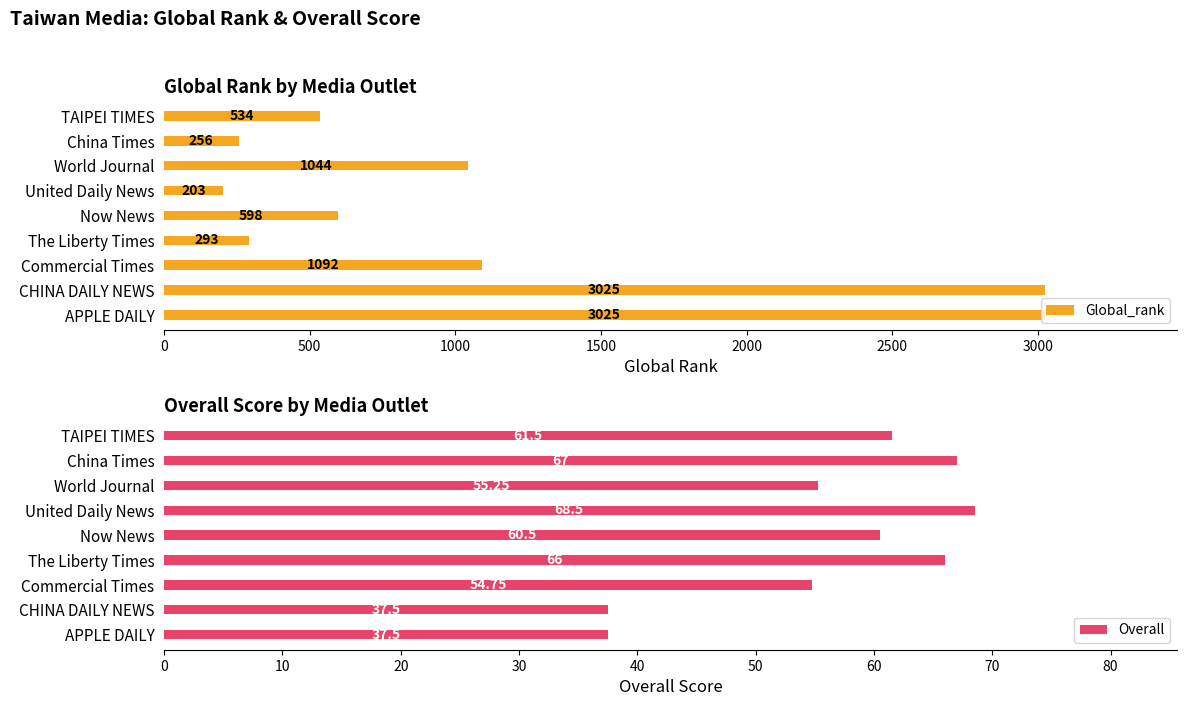

What is the difference between the Global_rank values at Now News and TAIPEI TIMES?

64